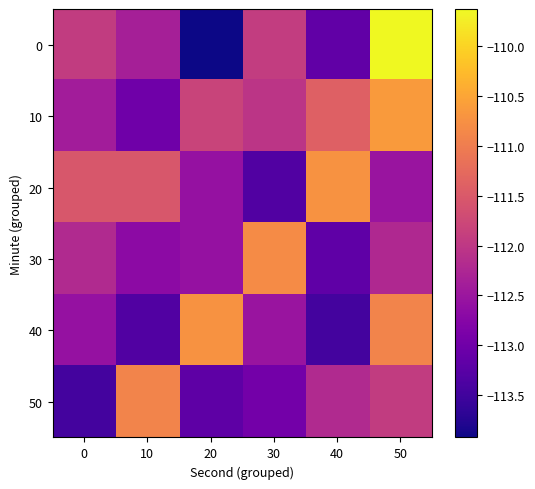

Rank the series at 0 from lowest to highest value.

50, 40, 10, 30, 0, 20